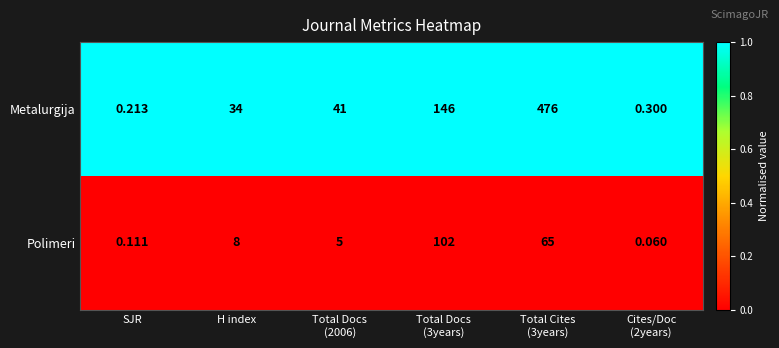

How many categories are shown in the chart?

6